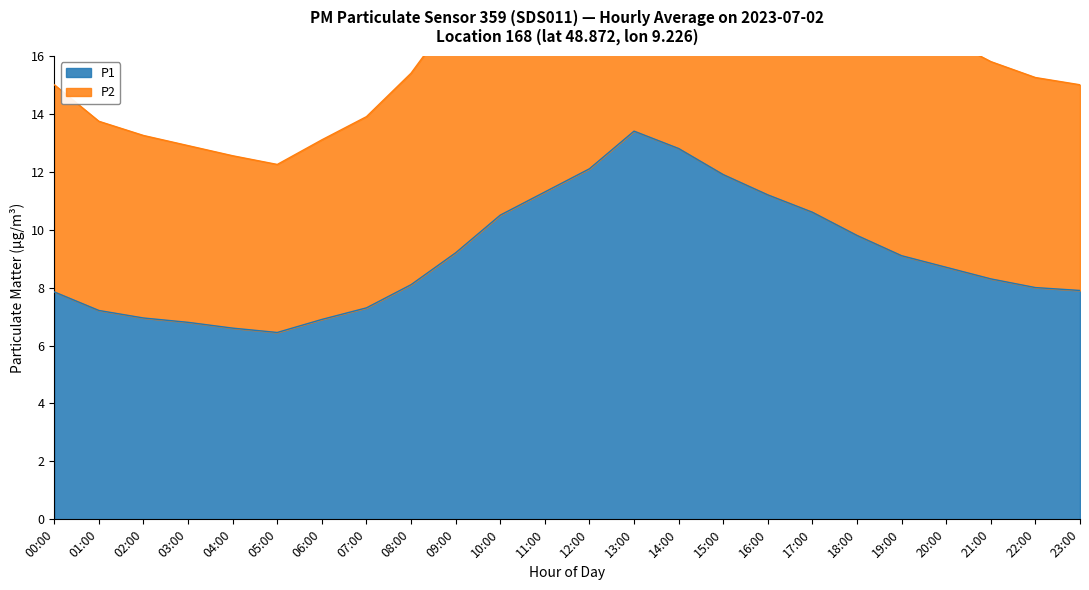

What position from the left is 14:00?

15